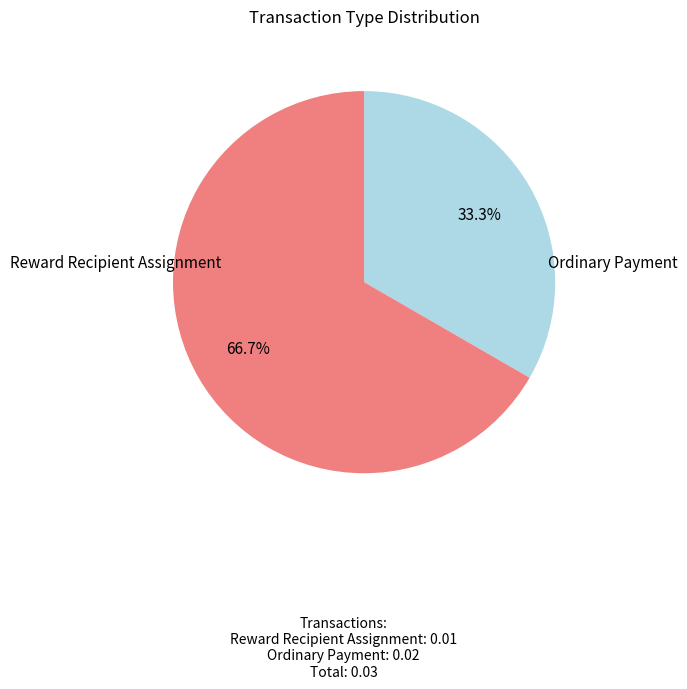

How many segments does this pie chart have?

2